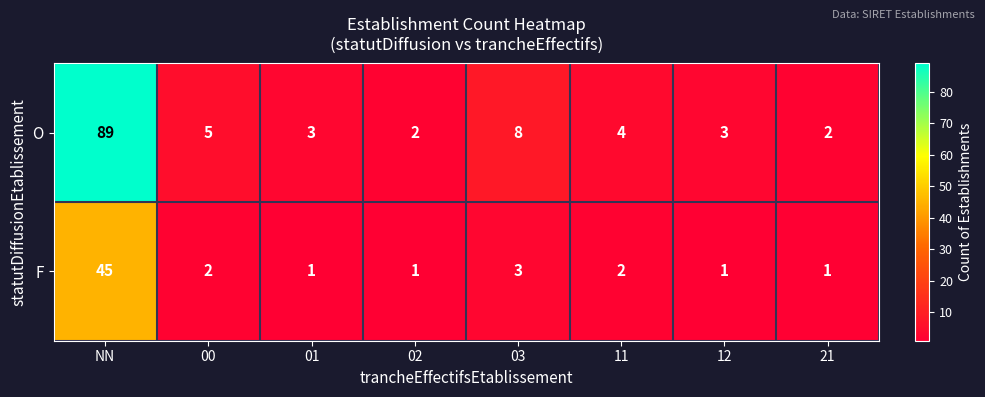

What is the total value across all series at NN?

134